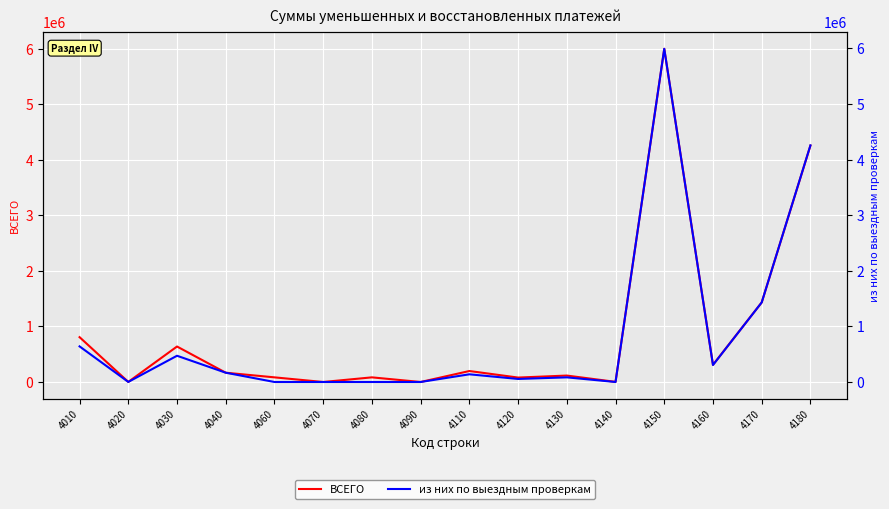

In ВСЕГО, how many points are lower than both neighbors (excluding endpoints)?

6